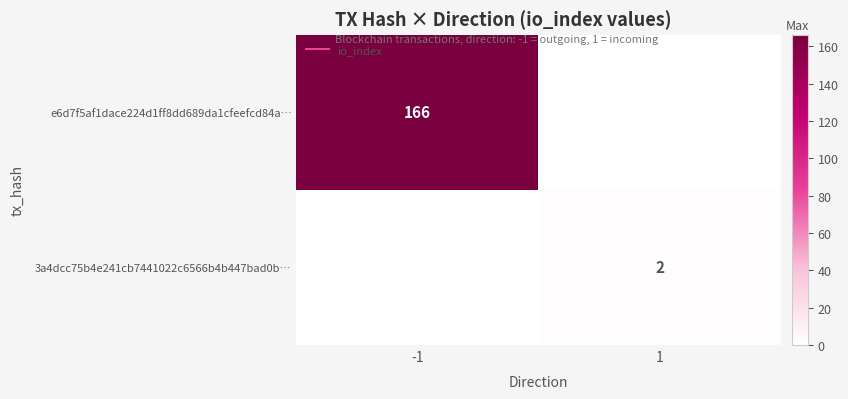

Is the value of e6d7f5af1dace224d1ff8dd689da1cfeefcd84a… at 1 greater than the value of 3a4dcc75b4e241cb7441022c6566b4b447bad0b… at -1?

No